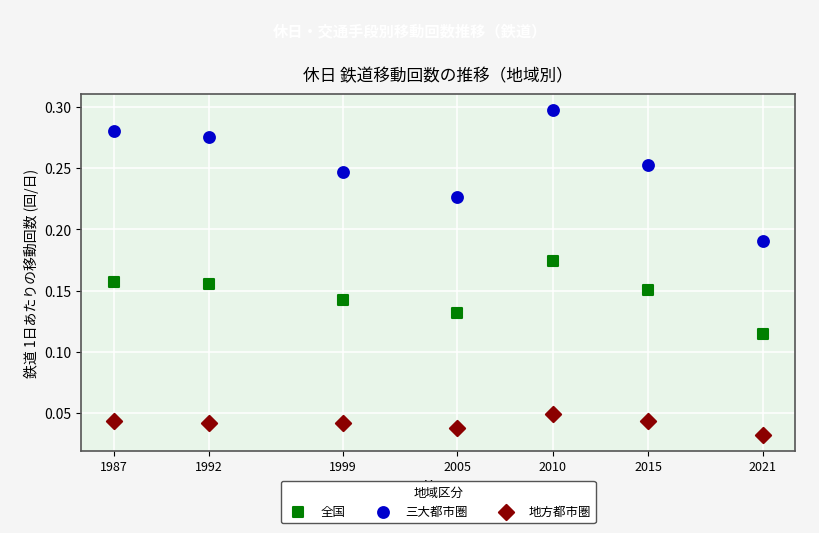

Across all data points, what is the range of X values (max minus min)?

34.0